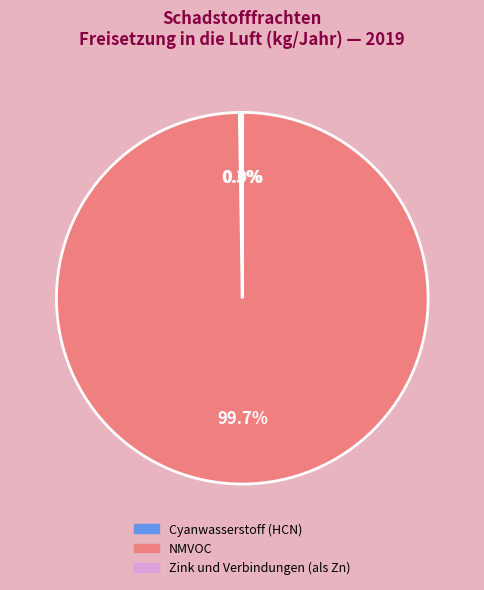

Does any single category account for the majority?

Yes